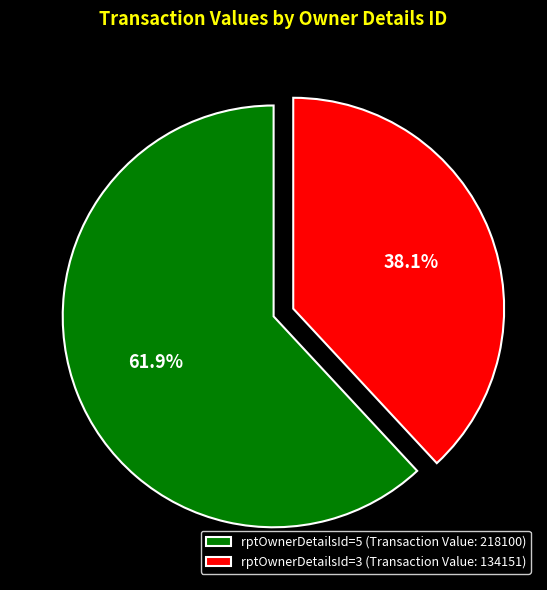

Which has a higher value, rptOwnerDetailsId=5 or rptOwnerDetailsId=3?

rptOwnerDetailsId=5